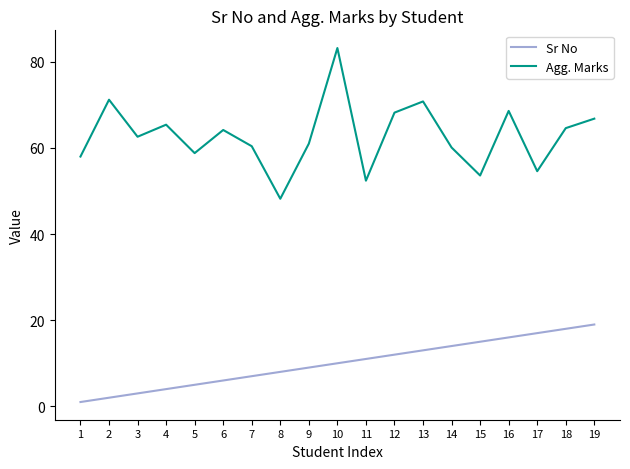

What is the difference between the Sr No values at 8 and 17?

9.0